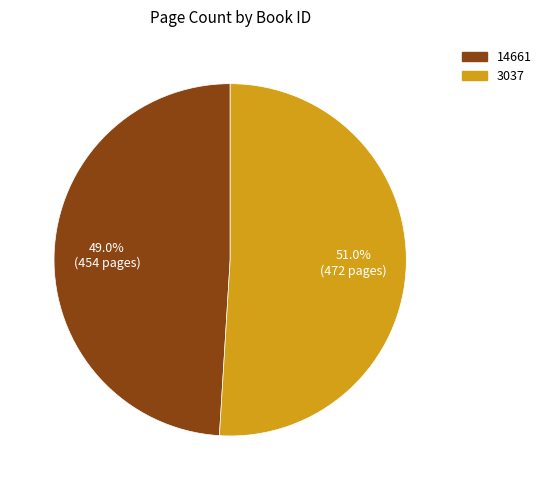

Does 3037 represent more than half of the total?

Yes